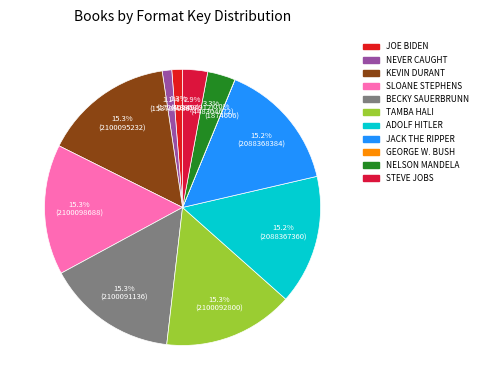

Is there a majority slice in this chart?

No